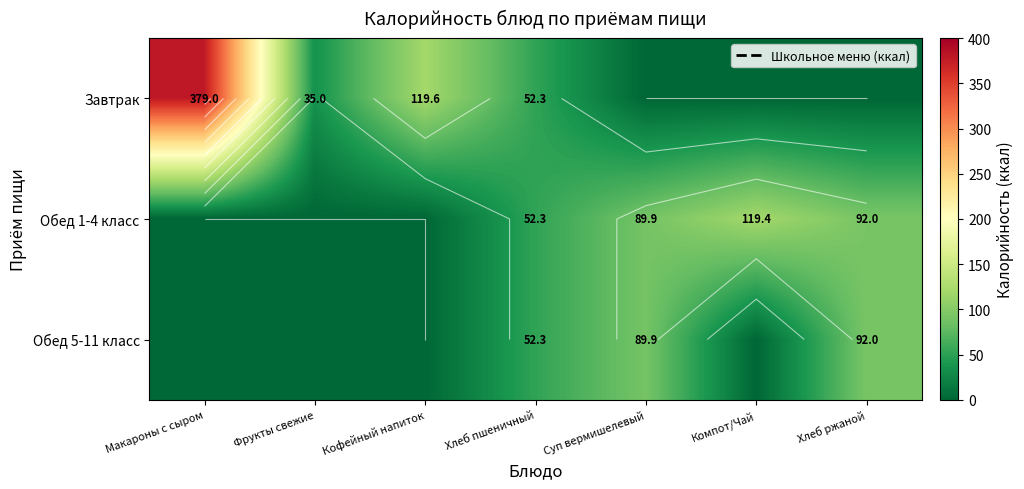

Which series has the largest total across all categories?

Завтрак